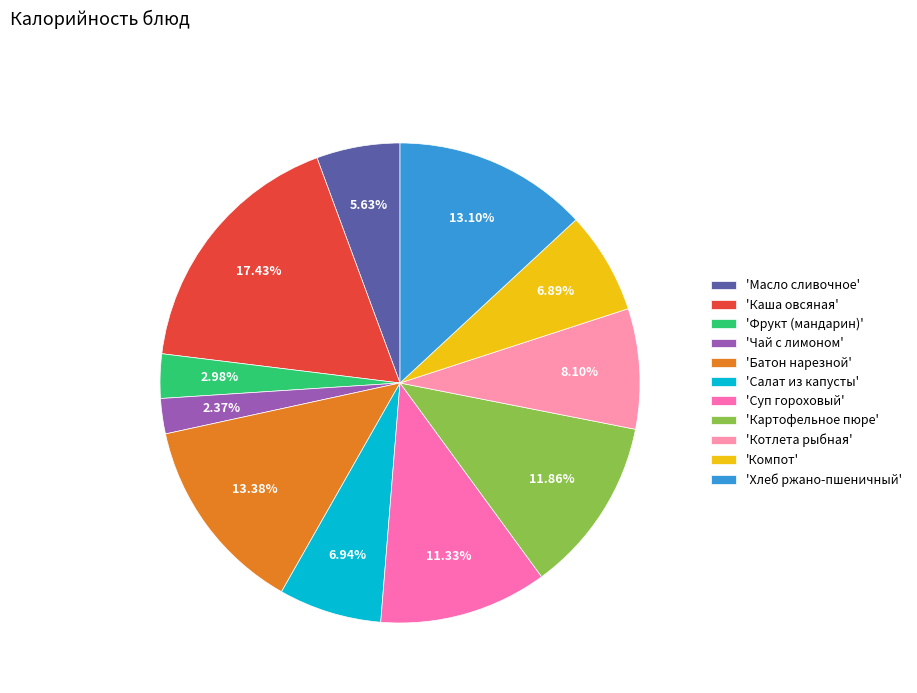

Which has a higher value, 'Котлета рыбная' or 'Хлеб ржано-пшеничный'?

'Хлеб ржано-пшеничный'